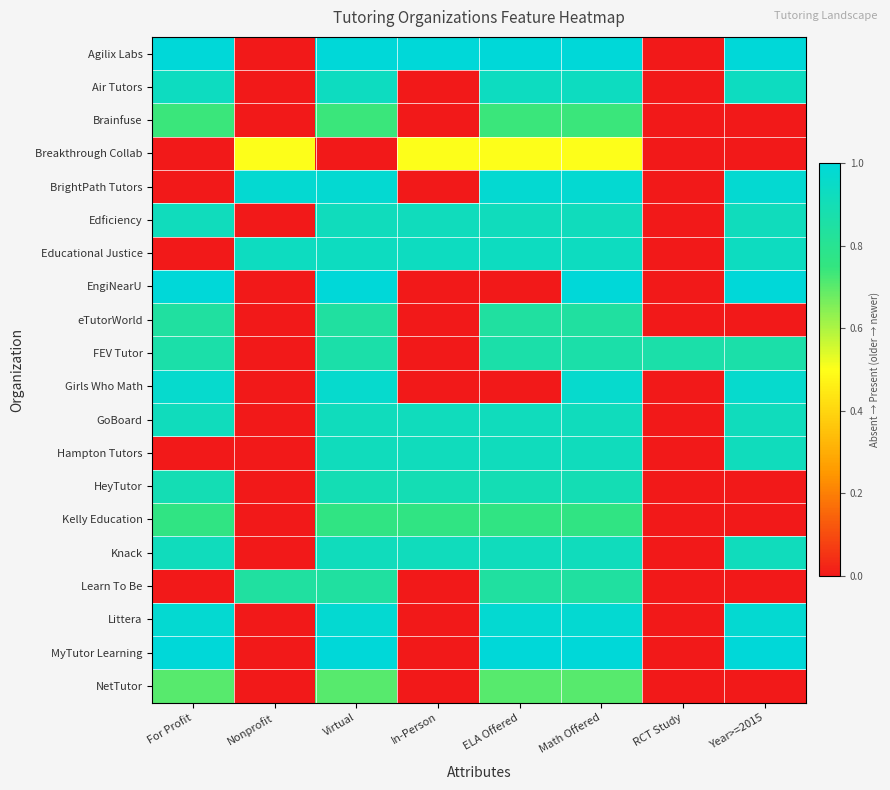

What is the total value across all series at Year>=2015?

12.3